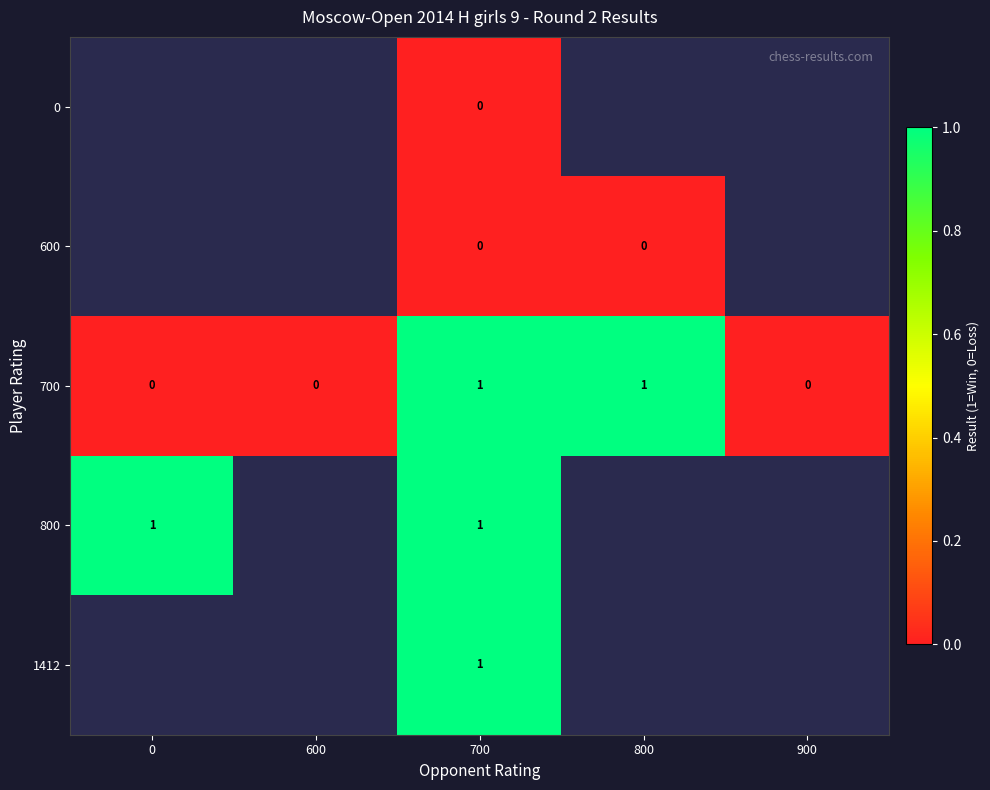

Is it true that 700 equals 0 at 700?

False